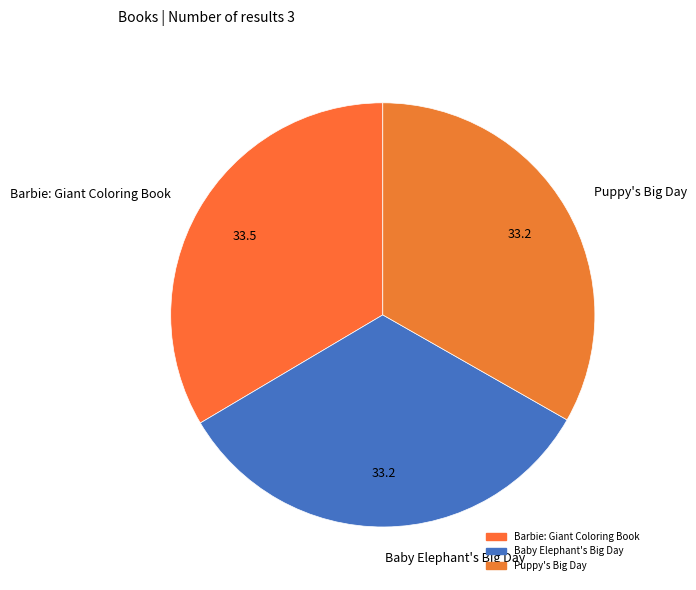

Approximately how many times larger is the value at Puppy's Big Day compared to Barbie: Giant Coloring Book?

1.0